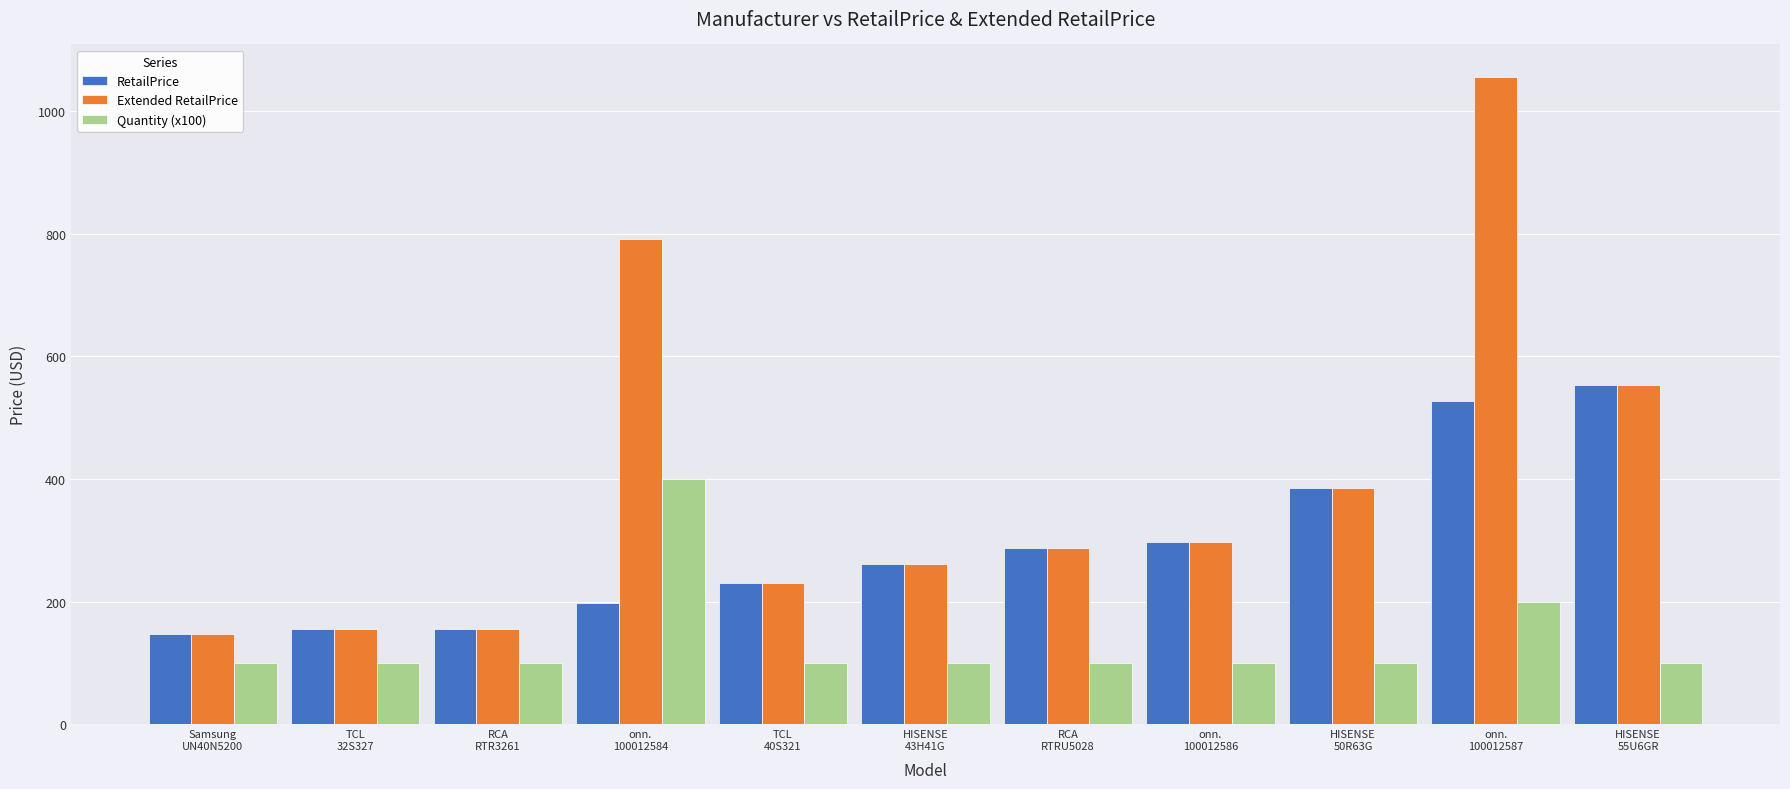

Which series has the widest spread of values?

Extended RetailPrice